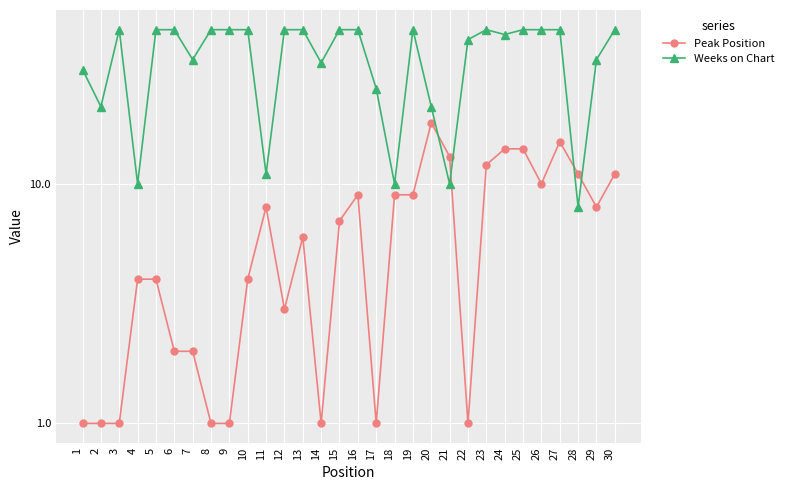

Which has a higher value, 25 or 6?

25